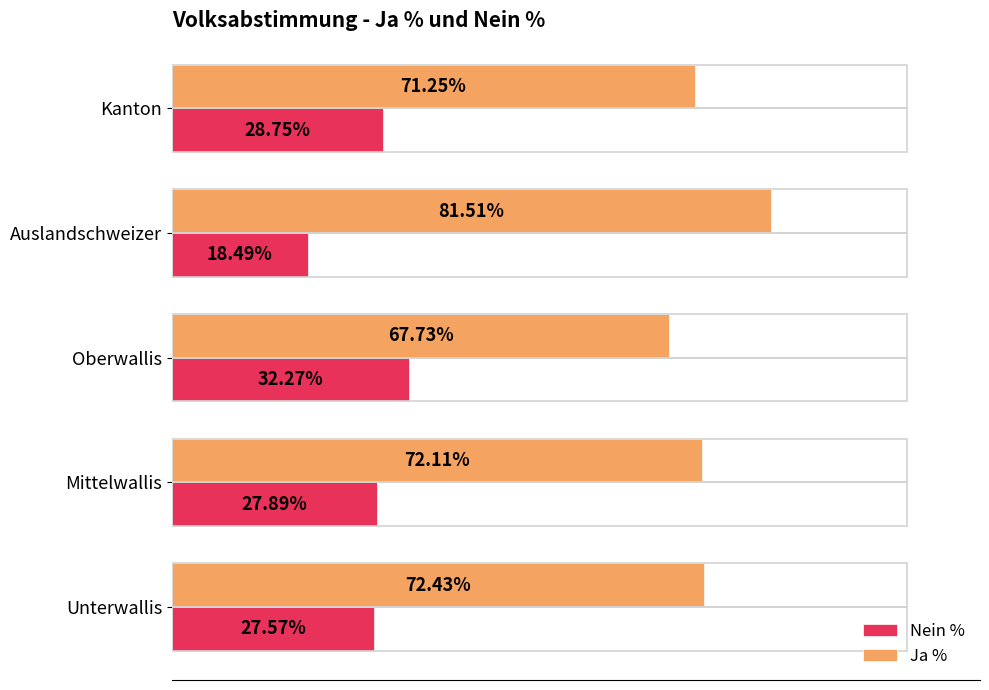

Is the value of Ja % at Auslandschweizer greater than the value of Nein % at Kanton?

Yes